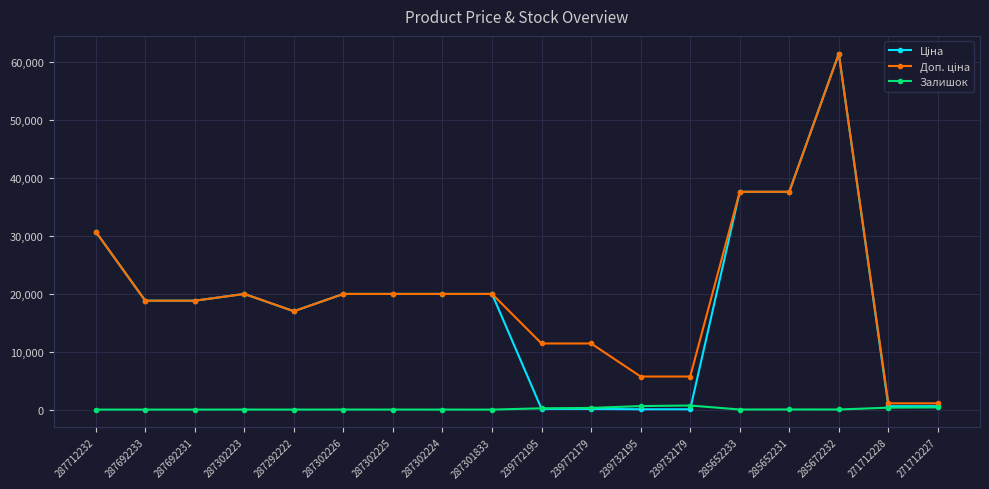

At which category is the sum across all series the highest?

285672232